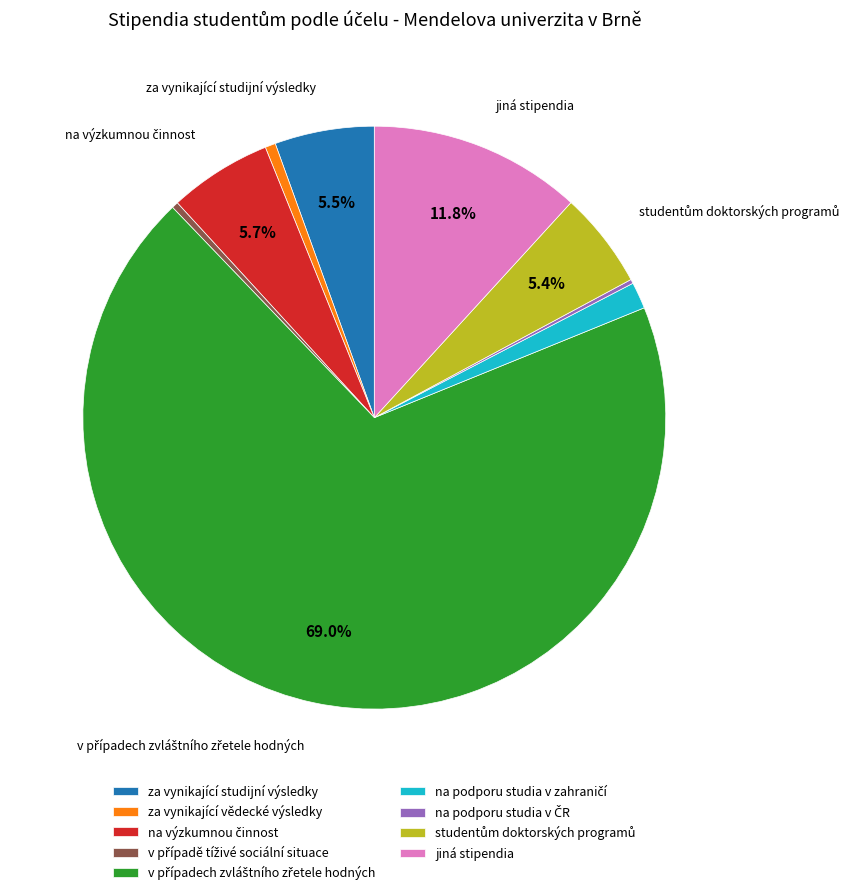

Does any single category account for the majority?

Yes